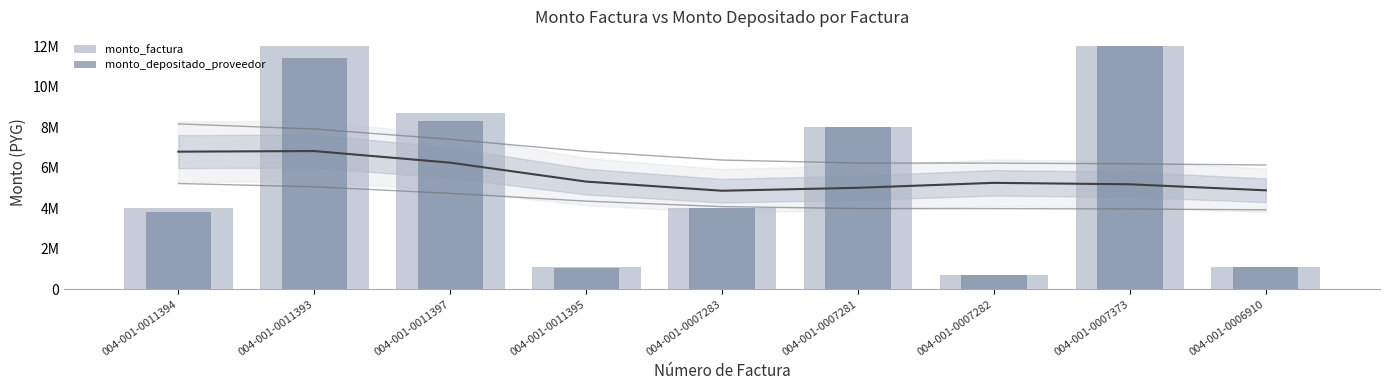

Read the monto_depositado_proveedor value at 004-001-0011397, to the nearest 100.

8292600